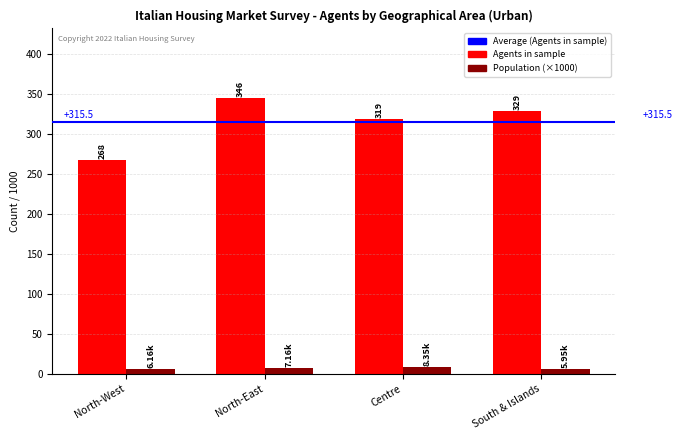

What is the value of the Agents in sample bar at the 1st from the left?

268.0